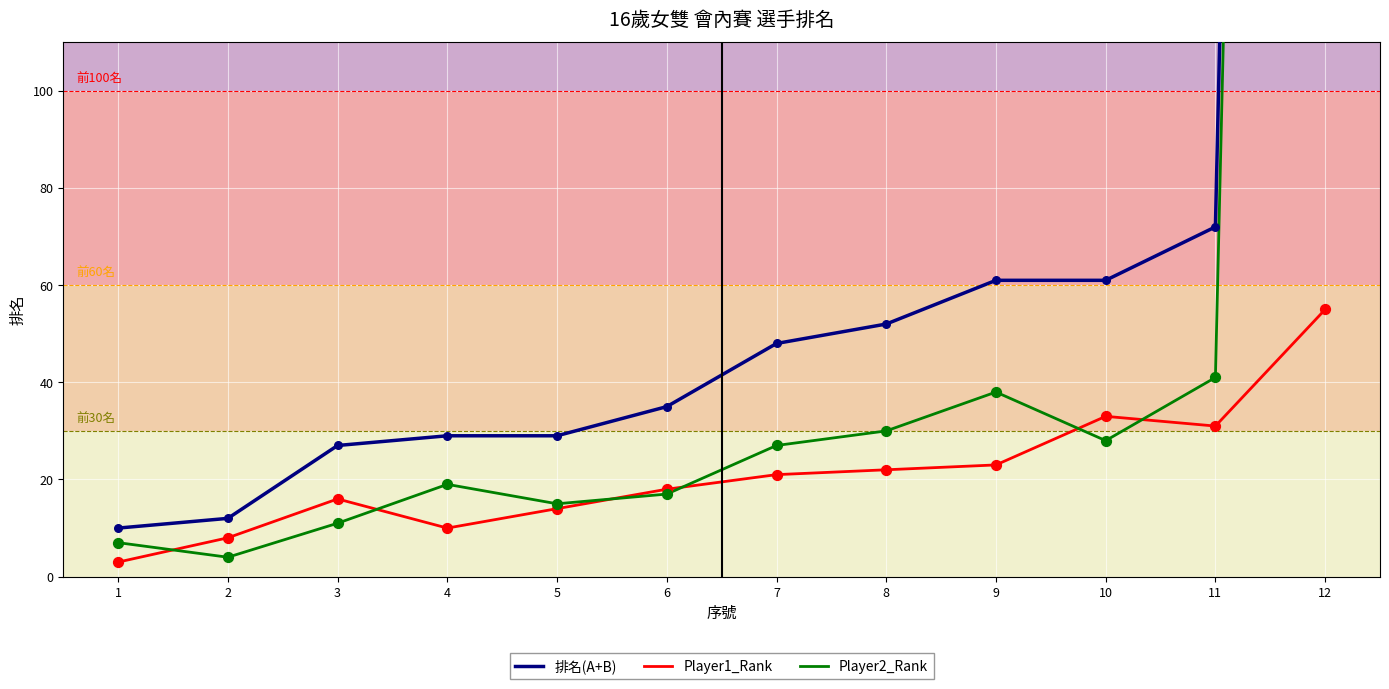

Which series contains the lowest Y value?

Player1_Rank